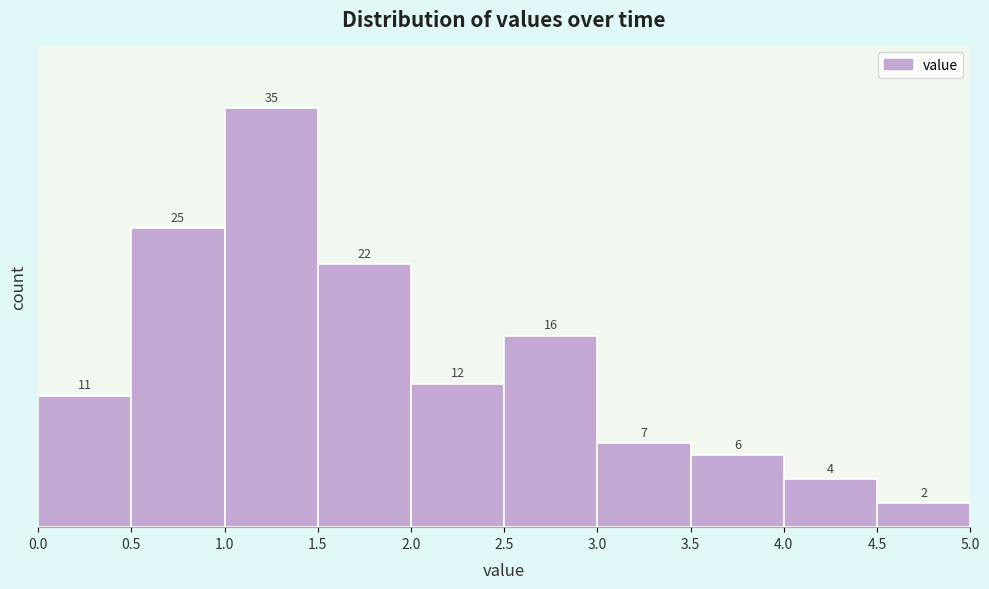

Over which range of the x-axis is the bar tallest?

1.0 to 1.5